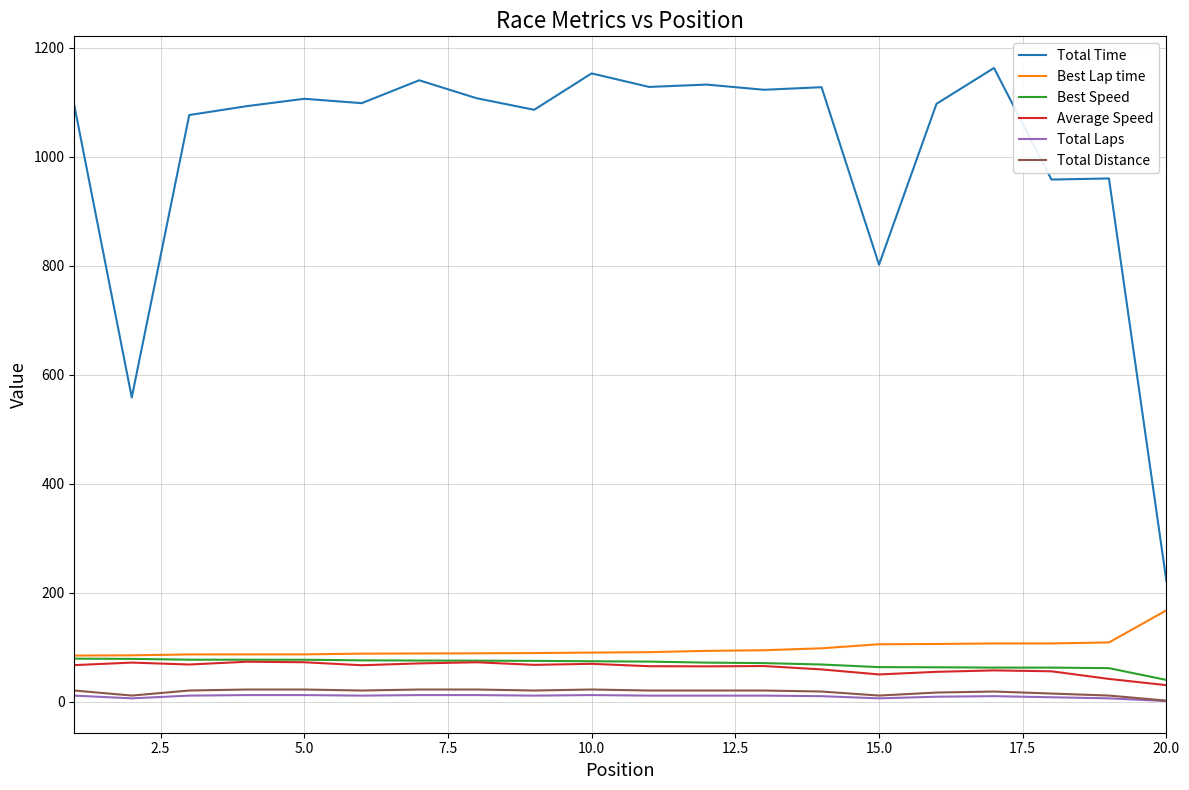

Which series has the largest total across all categories?

Total Time